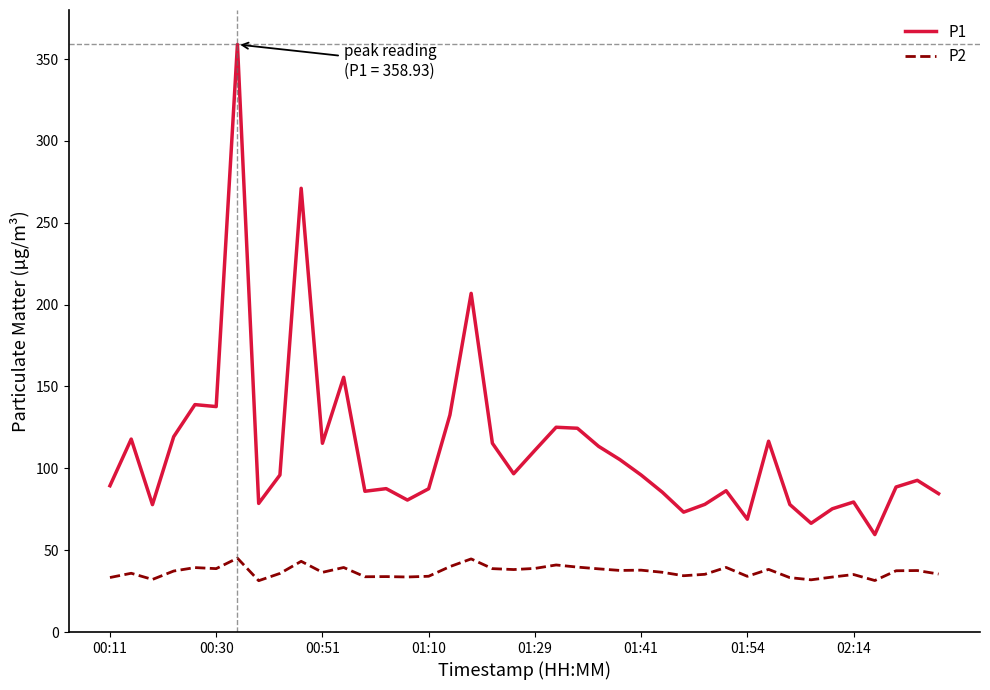

List the series in order of their peak value, lowest first.

P2, P1